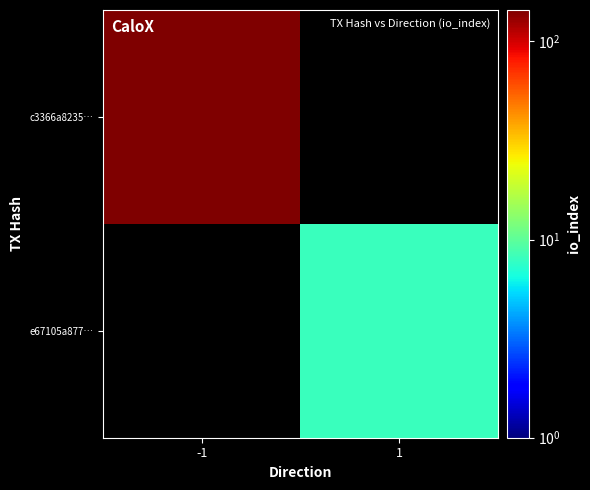

Reading left to right, transcribe all the data shown in this chart.

c3366a8235…: -1=144	1=0
e67105a877…: -1=0	1=8